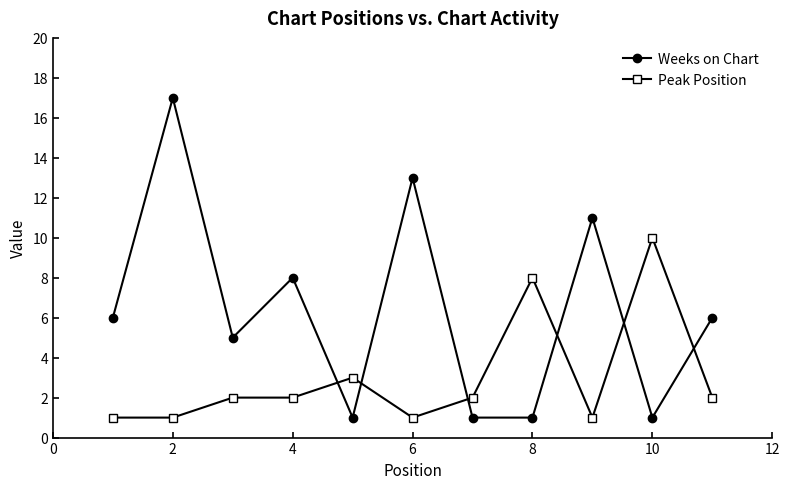

Which series has the largest range (max minus min)?

Weeks on Chart